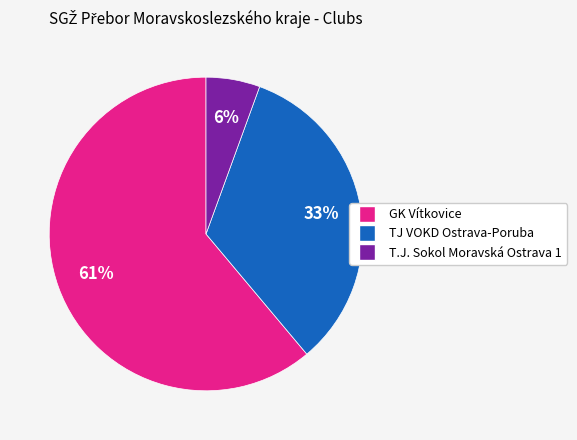

Which category has the smallest portion of the pie?

T.J. Sokol Moravská Ostrava 1